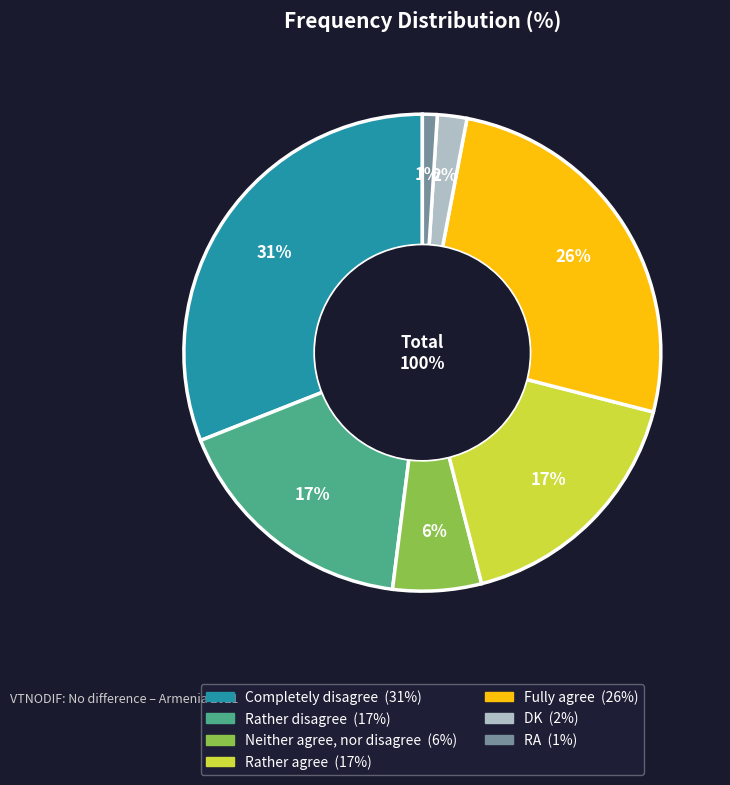

Which slice is the largest?

Completely disagree